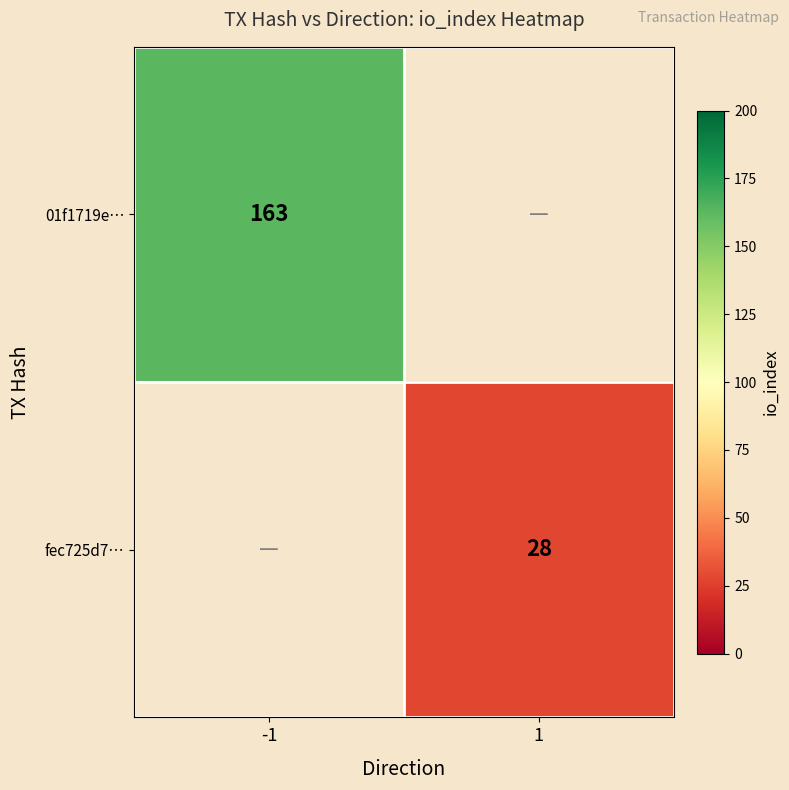

Is it true that 01f1719e… equals 249 at -1?

False